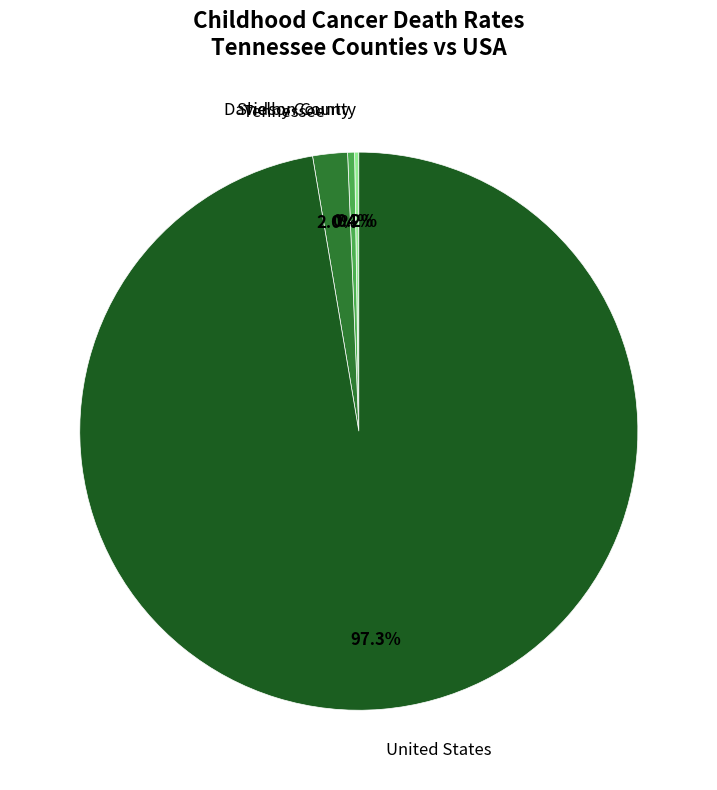

Which has a higher value, United States or Tennessee?

United States